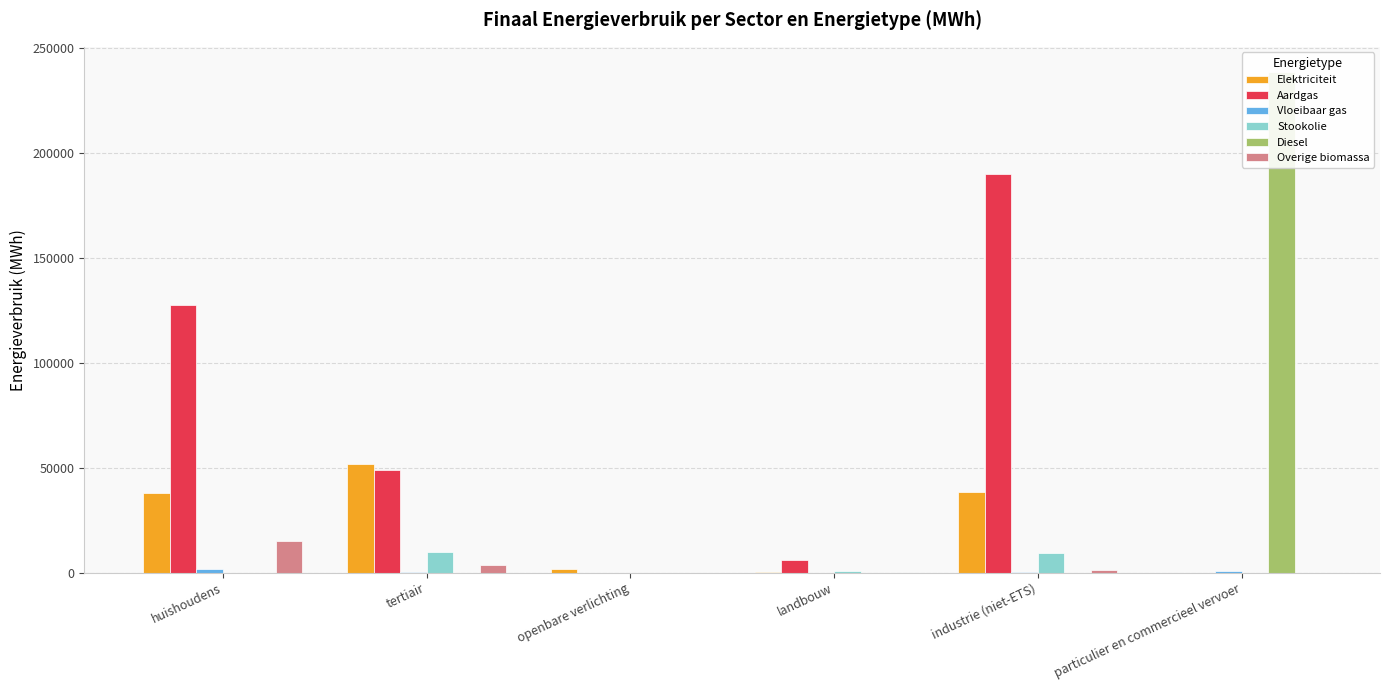

How many groups of bars are there?

6